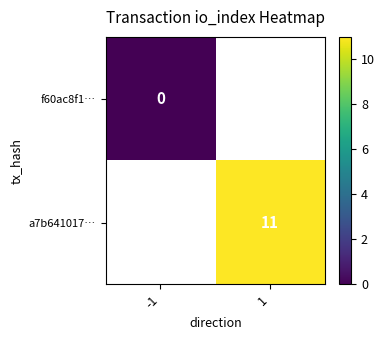

Which category has the highest value in the f60ac8f1… series?

-1